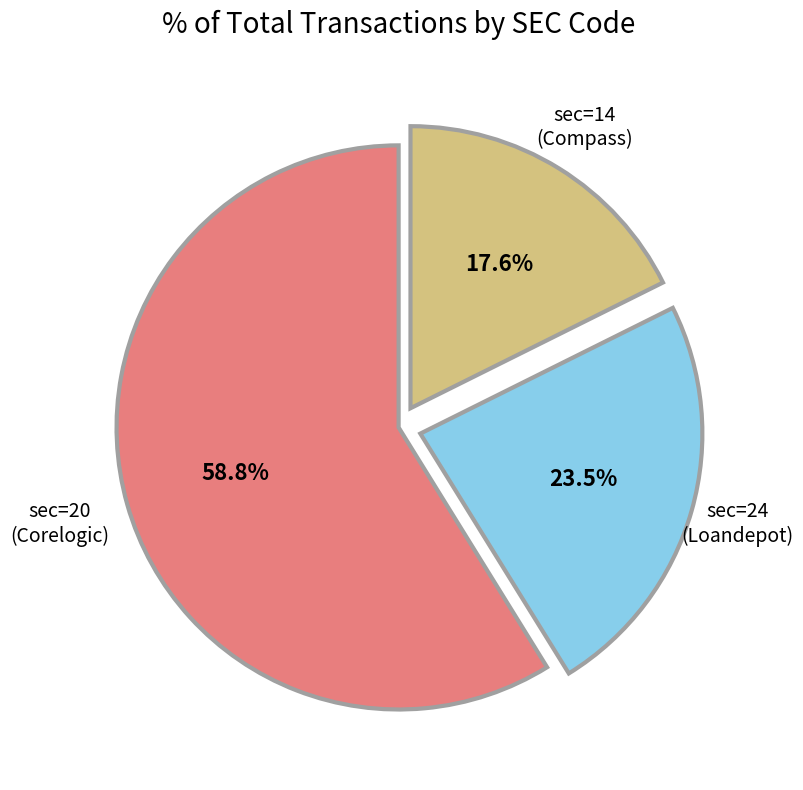

Is there any slice that represents more than half of the pie?

Yes